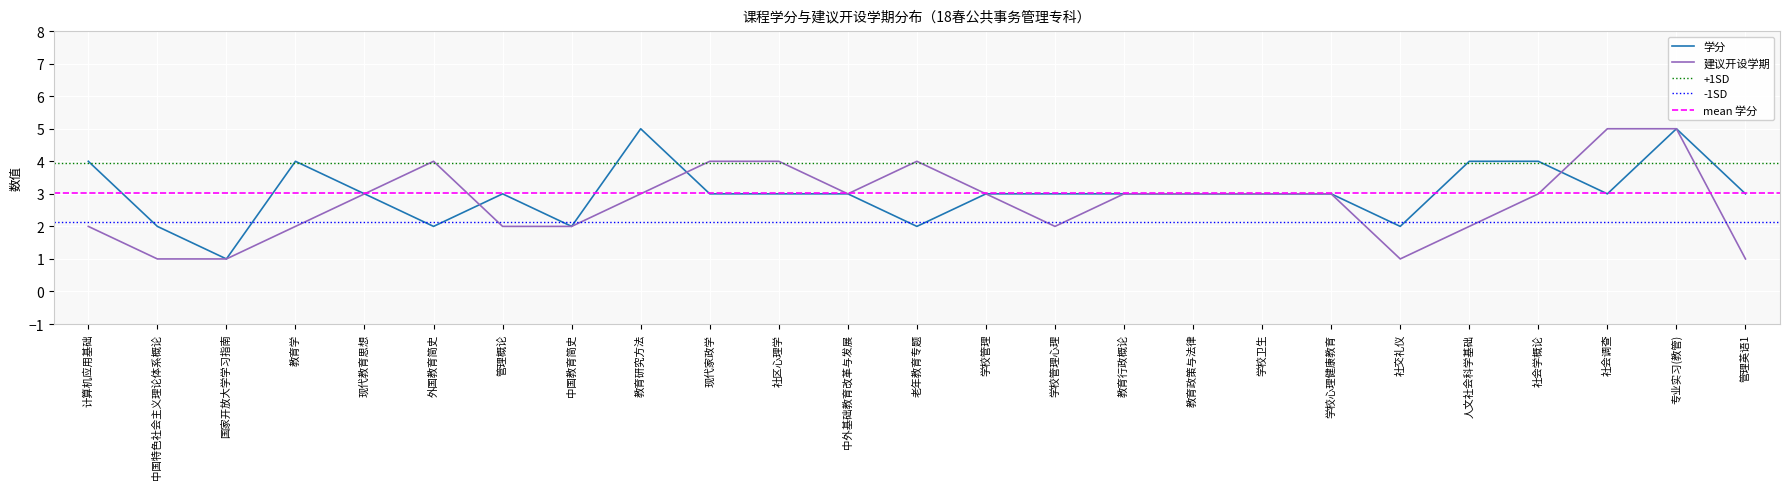

At which category is the sum across all series the highest?

专业实习(教管)